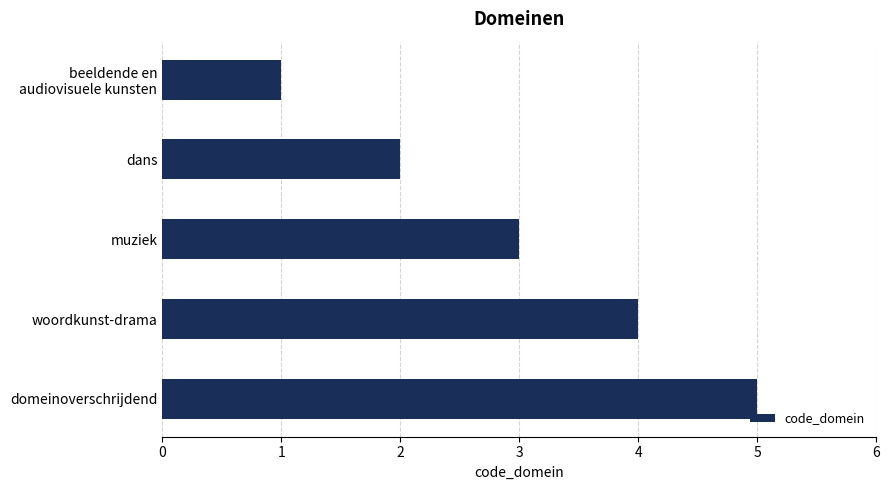

True or false: the data shows 2 at dans.

True